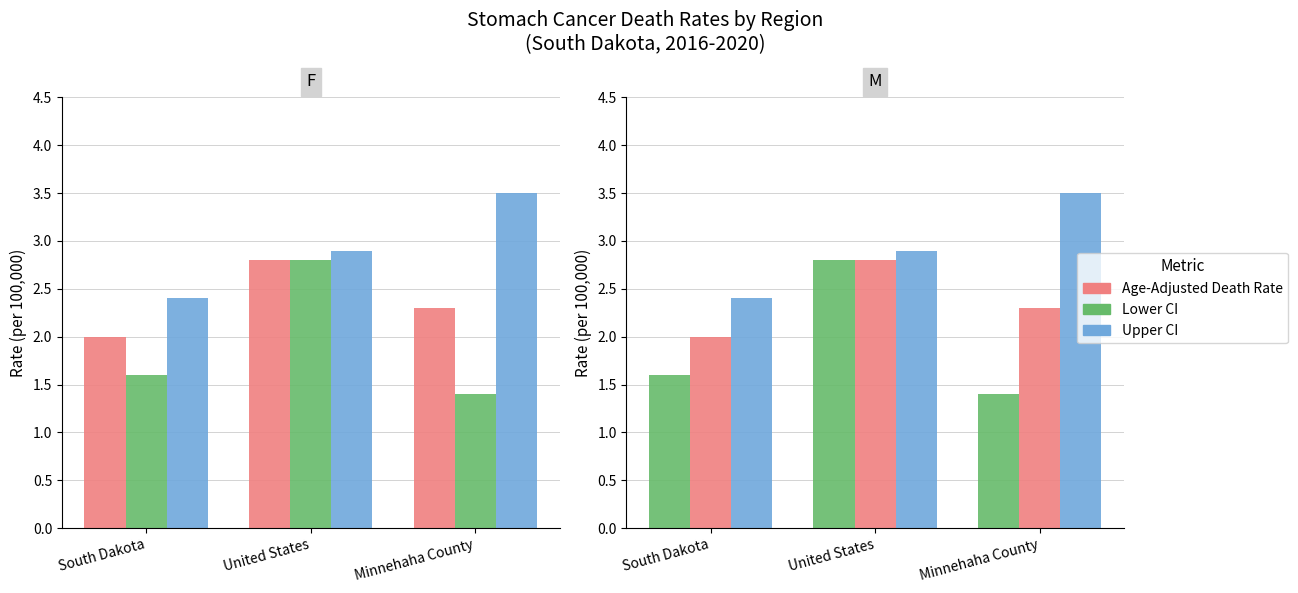

What is the value of the Age-Adjusted Death Rate bar at the 2nd from the left?

2.8